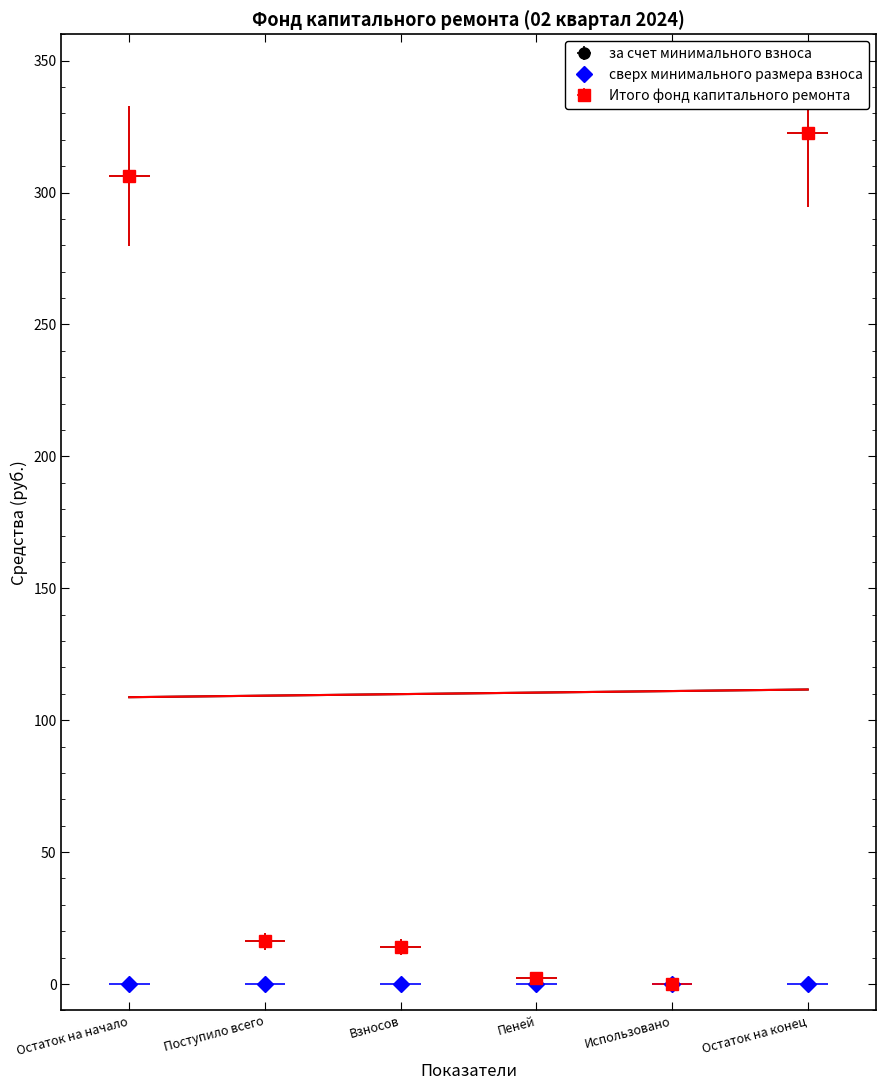

Is this an area chart (filled region under the line)?

No